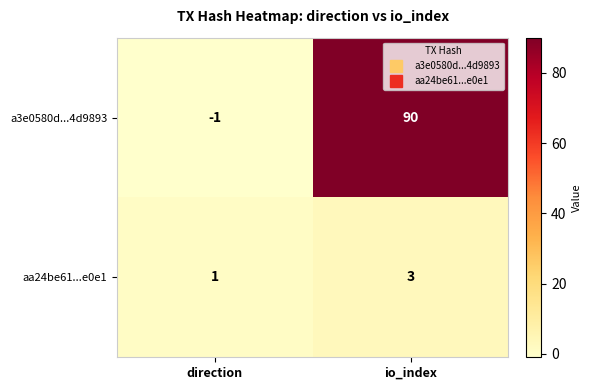

Is the value of aa24be61...e0e1 at direction greater than the value of a3e0580d...4d9893 at io_index?

No